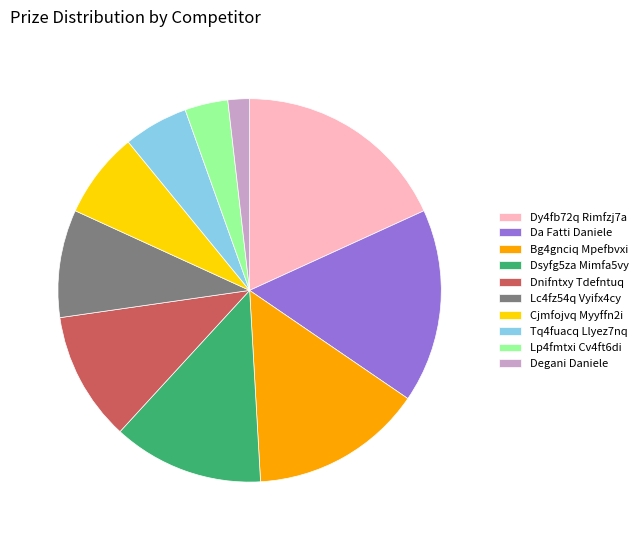

Rank the categories by value from highest to lowest.

Dy4fb72q Rimfzj7a, Da Fatti Daniele, Bg4gnciq Mpefbvxi, Dsyfg5za Mimfa5vy, Dnifntxy Tdefntuq, Lc4fz54q Vyifx4cy, Cjmfojvq Myyffn2i, Tq4fuacq Llyez7nq, Lp4fmtxi Cv4ft6di, Degani Daniele